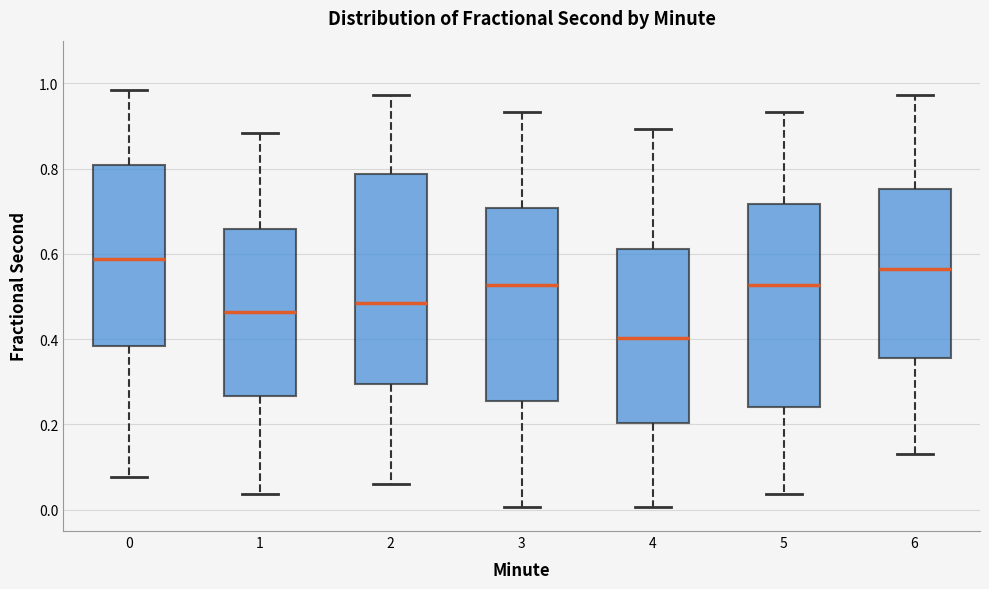

Reading left to right, transcribe this box plot: for each box, give where its median line is, the range the box spans, and where its two whiskers end, as read against the y-axis. The values are not printed on the chart, so give them approximately, as read against the axis.

0: median 0.58, box 0.38 to 0.80, whiskers 0.08 to 0.98
1: median 0.46, box 0.26 to 0.66, whiskers 0.04 to 0.88
2: median 0.48, box 0.30 to 0.78, whiskers 0.06 to 0.98
3: median 0.52, box 0.26 to 0.70, whiskers 0.00 to 0.94
4: median 0.40, box 0.20 to 0.62, whiskers 0.00 to 0.90
5: median 0.52, box 0.24 to 0.72, whiskers 0.04 to 0.94
6: median 0.56, box 0.36 to 0.76, whiskers 0.14 to 0.98